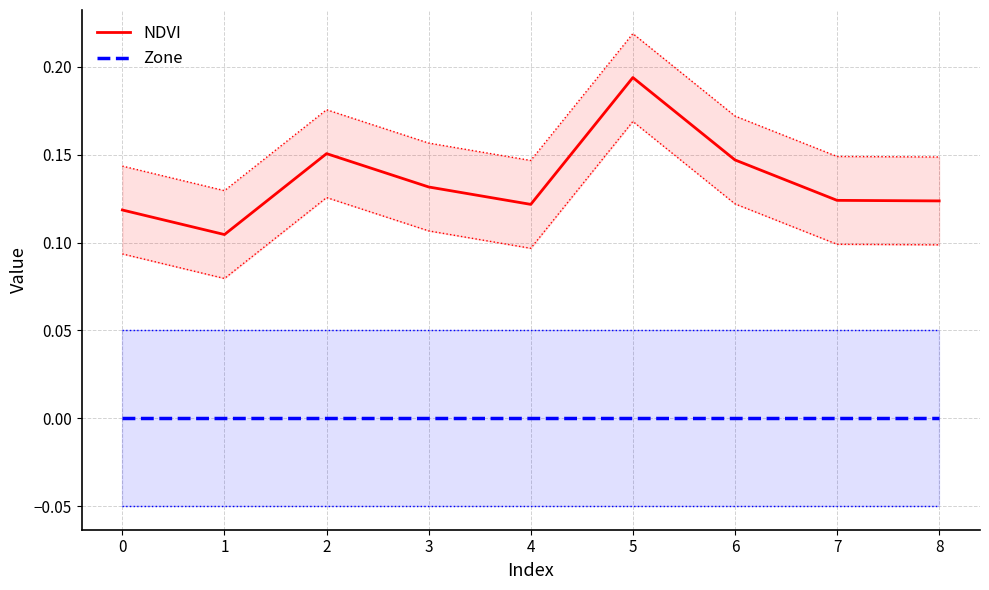

Is this an area chart (filled region under the line)?

No